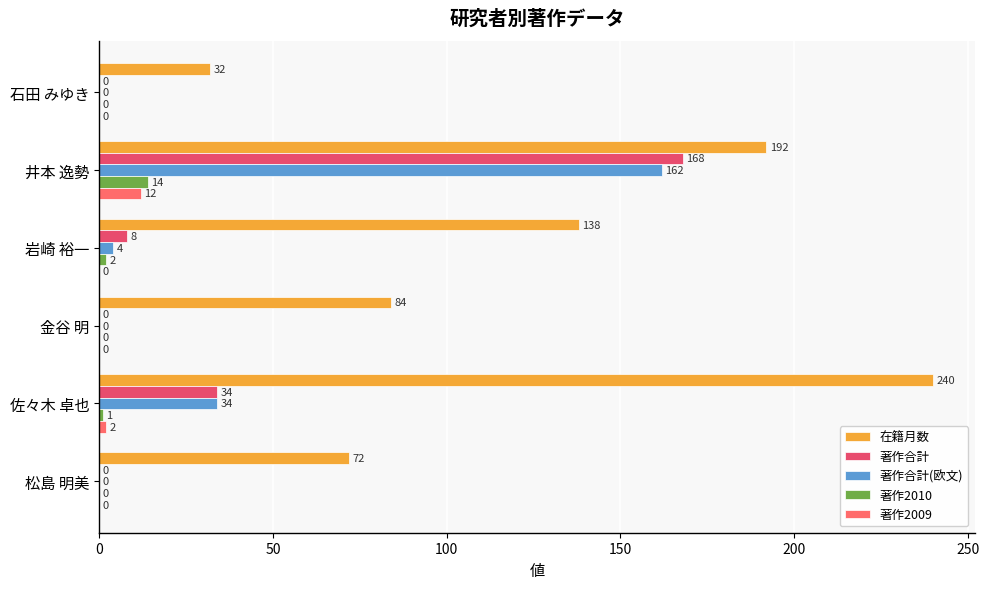

How many data points does each series have?

6